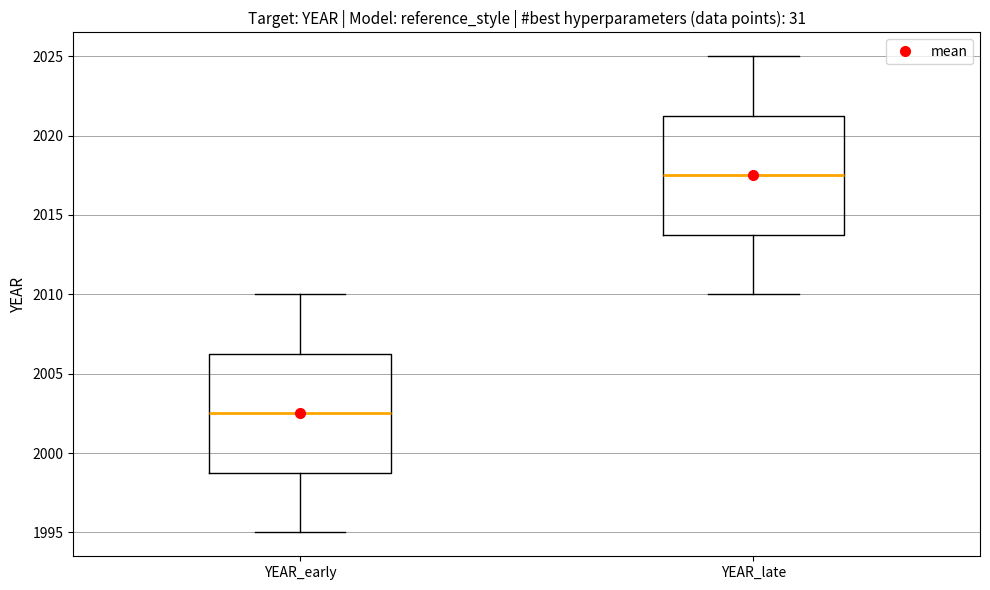

Reading left to right, read every box against the y-axis: the position of its median line, the range the box covers, and the ends of its whiskers. The values are not printed on the chart, so give them approximately, as read against the axis.

YEAR_early: median 2002.5, box 1999.0 to 2006.5, whiskers 1995.0 to 2010.0
YEAR_late: median 2017.5, box 2014.0 to 2021.5, whiskers 2010.0 to 2025.0